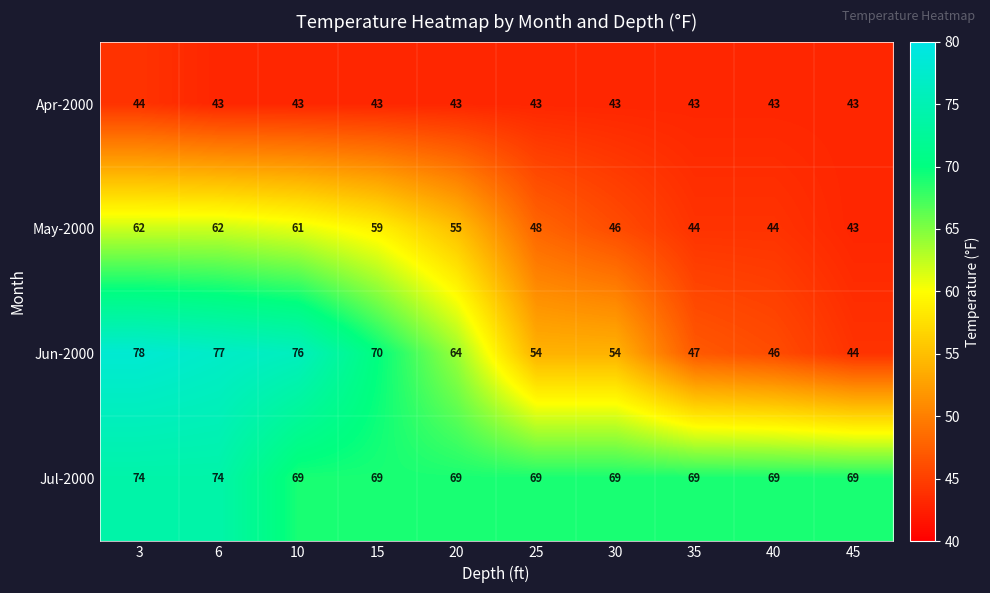

Is it true that May-2000 equals 48 at 25?

True